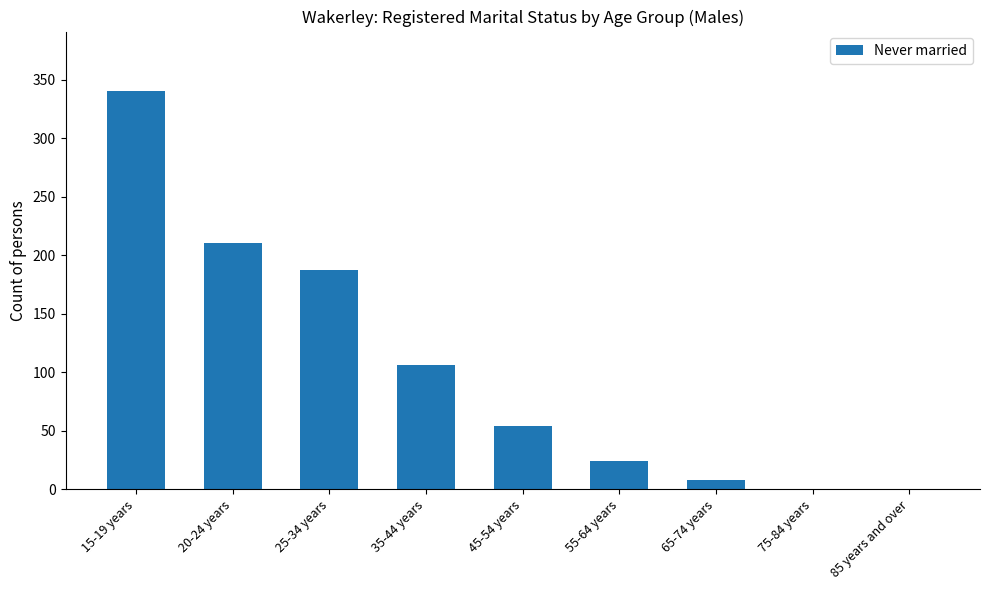

Count the number of data series in this chart.

1